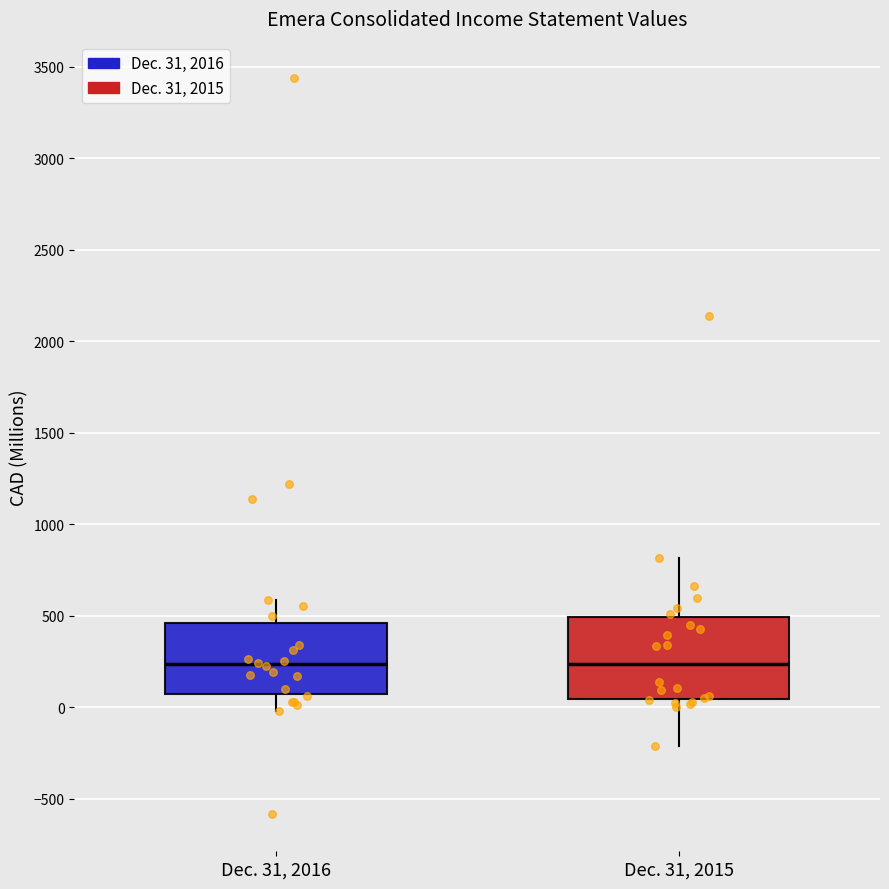

Reading left to right, transcribe this box plot: for each box, give where its median line is, the range the box spans, and where its two whiskers end, as read against the y-axis. The values are not printed on the chart, so give them approximately, as read against the axis.

Dec. 31, 2016: median 250, box 50 to 450, whiskers 0 to 600
Dec. 31, 2015: median 250, box 50 to 500, whiskers -200 to 800